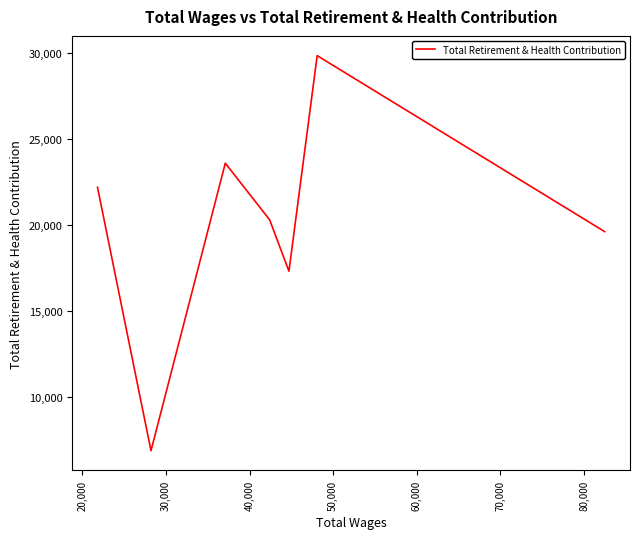

What is the change in value from 20,000 to 40,000?

-9548